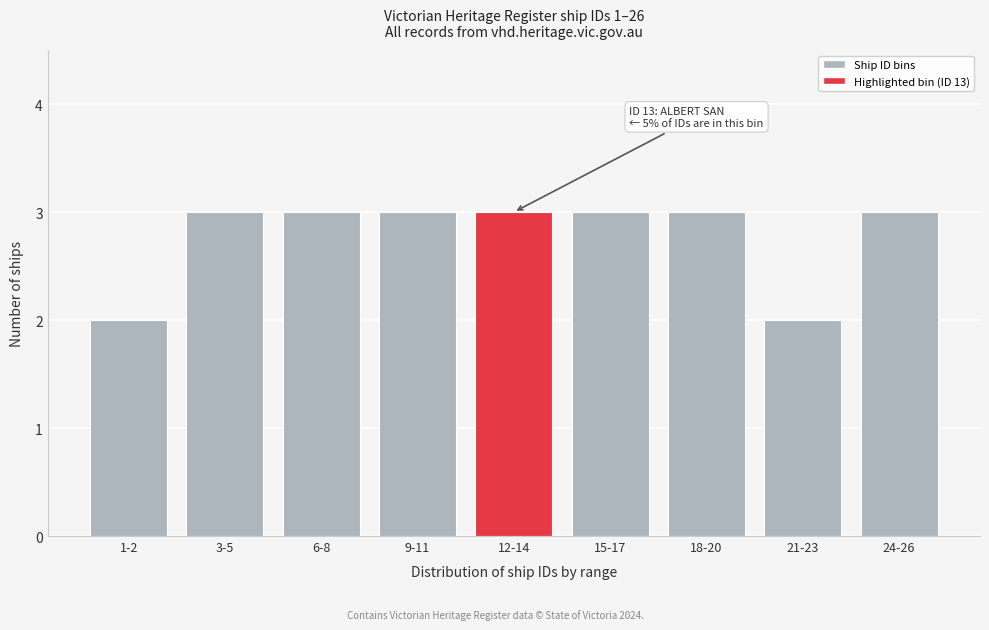

Reading right to left, transcribe all the data shown in this chart.

3	2	3	3	3	3	3	3	2